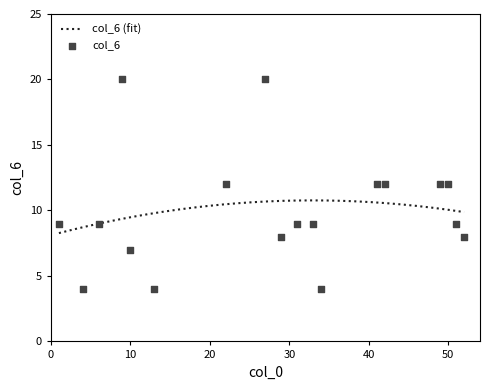

Between 52 and 27, which is larger?

27